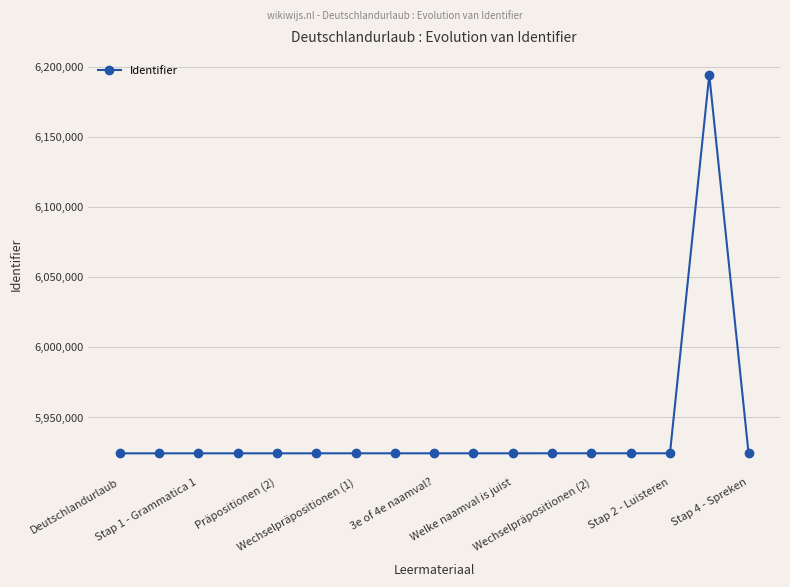

What is the average value?

5940340